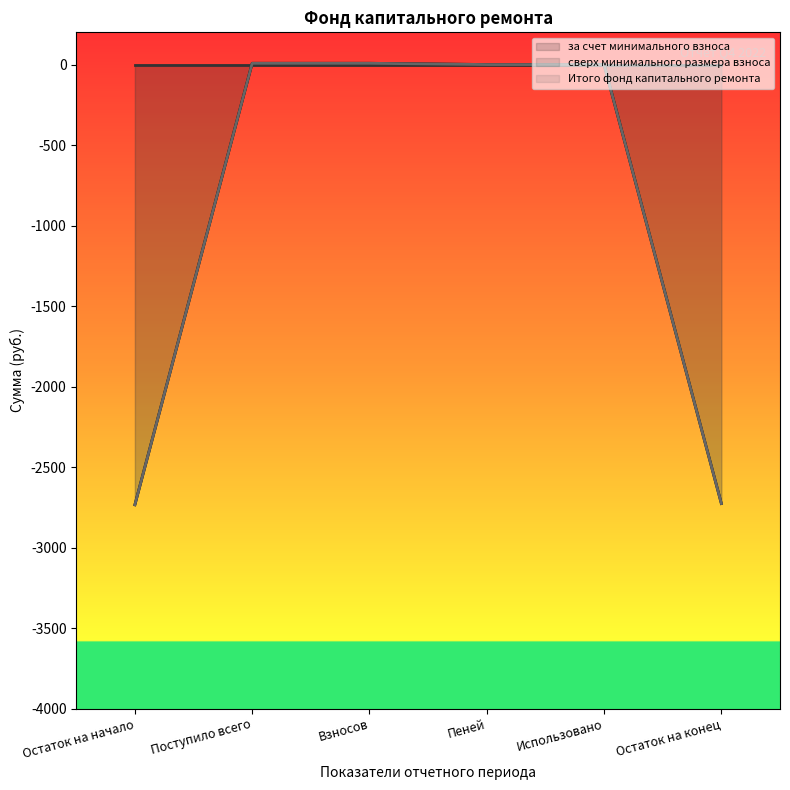

What is the approximate value of за счет минимального взноса at Остаток на конец?

-2726.7